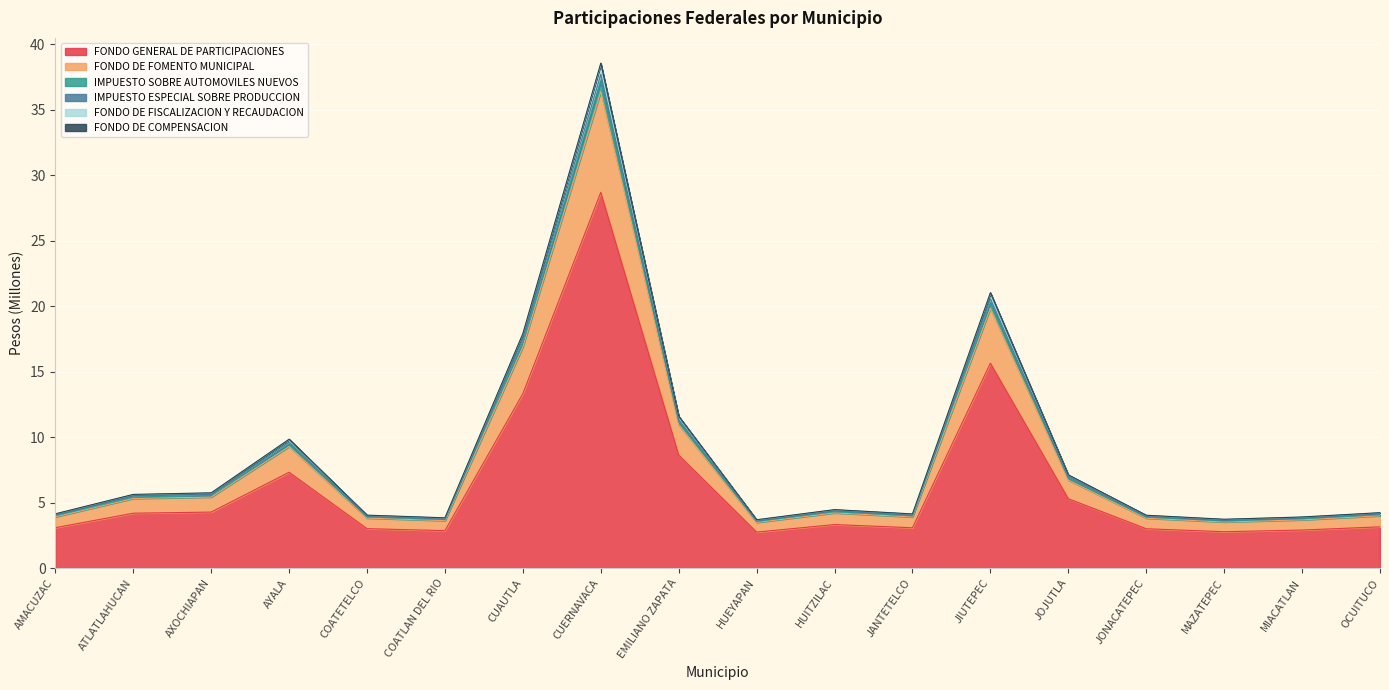

Reading right to left, transcribe all the data shown in this chart.

FONDO GENERAL DE PARTICIPACIONES: OCUITUCO=3.1	MIACATLAN=2.9	MAZATEPEC=2.8	JONACATEPEC=3.0	JOJUTLA=5.3	JIUTEPEC=15.6	JANTETELCO=3.1	HUITZILAC=3.3	HUEYAPAN=2.7	EMILIANO ZAPATA=8.6	CUERNAVACA=28.7	CUAUTLA=13.3	COATLAN DEL RIO=2.9	COATETELCO=3.0	AYALA=7.3	AXOCHIAPAN=4.3	ATLATLAHUCAN=4.2	AMACUZAC=3.1
FONDO DE FOMENTO MUNICIPAL: OCUITUCO=4.1	MIACATLAN=3.8	MAZATEPEC=3.6	JONACATEPEC=3.9	JOJUTLA=6.9	JIUTEPEC=20.3	JANTETELCO=4.0	HUITZILAC=4.3	HUEYAPAN=3.6	EMILIANO ZAPATA=11.2	CUERNAVACA=37.2	CUAUTLA=17.3	COATLAN DEL RIO=3.7	COATETELCO=3.9	AYALA=9.5	AXOCHIAPAN=5.5	ATLATLAHUCAN=5.4	AMACUZAC=4.0
IMPUESTO SOBRE AUTOMOVILES NUEVOS: OCUITUCO=4.1	MIACATLAN=3.8	MAZATEPEC=3.6	JONACATEPEC=3.9	JOJUTLA=7.0	JIUTEPEC=20.5	JANTETELCO=4.0	HUITZILAC=4.4	HUEYAPAN=3.6	EMILIANO ZAPATA=11.3	CUERNAVACA=37.7	CUAUTLA=17.5	COATLAN DEL RIO=3.8	COATETELCO=4.0	AYALA=9.6	AXOCHIAPAN=5.6	ATLATLAHUCAN=5.5	AMACUZAC=4.1
IMPUESTO ESPECIAL SOBRE PRODUCCION: OCUITUCO=4.0	MIACATLAN=3.7	MAZATEPEC=3.5	JONACATEPEC=3.8	JOJUTLA=6.7	JIUTEPEC=19.8	JANTETELCO=3.9	HUITZILAC=4.2	HUEYAPAN=3.5	EMILIANO ZAPATA=10.9	CUERNAVACA=36.4	CUAUTLA=16.9	COATLAN DEL RIO=3.6	COATETELCO=3.8	AYALA=9.3	AXOCHIAPAN=5.4	ATLATLAHUCAN=5.3	AMACUZAC=3.9
FONDO DE FISCALIZACION Y RECAUDACION: OCUITUCO=4.2	MIACATLAN=3.9	MAZATEPEC=3.7	JONACATEPEC=4.0	JOJUTLA=7.1	JIUTEPEC=21.0	JANTETELCO=4.1	HUITZILAC=4.5	HUEYAPAN=3.7	EMILIANO ZAPATA=11.6	CUERNAVACA=38.5	CUAUTLA=17.9	COATLAN DEL RIO=3.8	COATETELCO=4.0	AYALA=9.8	AXOCHIAPAN=5.7	ATLATLAHUCAN=5.6	AMACUZAC=4.1
FONDO DE COMPENSACION: OCUITUCO=4.2	MIACATLAN=3.9	MAZATEPEC=3.7	JONACATEPEC=4.0	JOJUTLA=7.1	JIUTEPEC=21.0	JANTETELCO=4.1	HUITZILAC=4.5	HUEYAPAN=3.7	EMILIANO ZAPATA=11.6	CUERNAVACA=38.5	CUAUTLA=17.9	COATLAN DEL RIO=3.8	COATETELCO=4.0	AYALA=9.8	AXOCHIAPAN=5.7	ATLATLAHUCAN=5.6	AMACUZAC=4.1